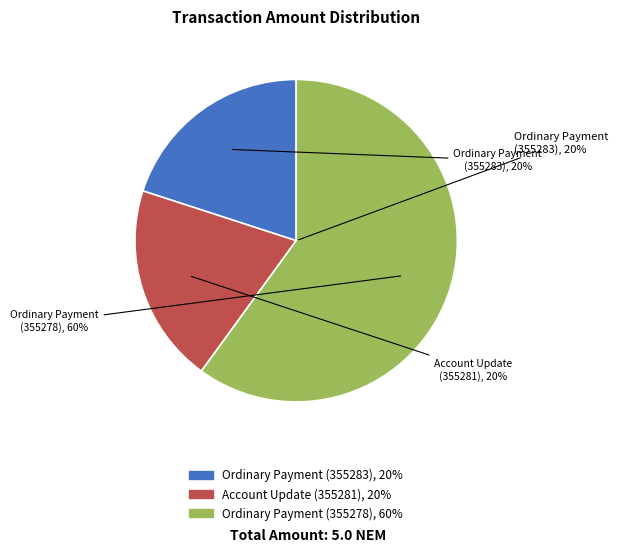

To the nearest percent, what is the average slice percentage?

33%